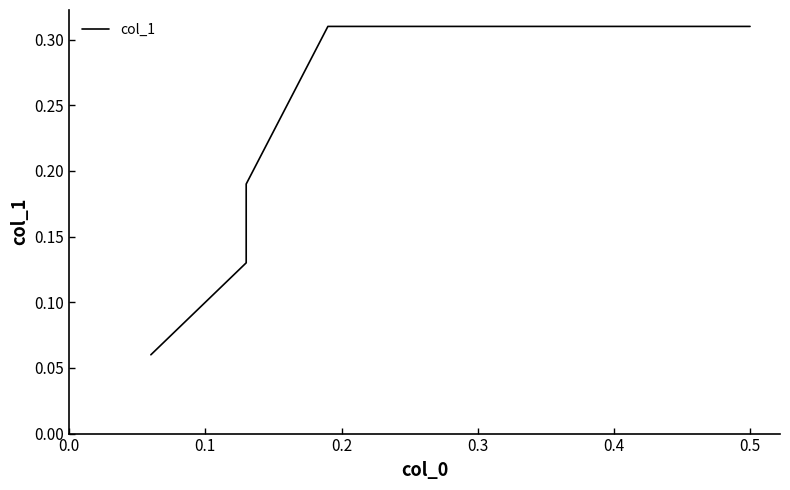

Count the values in the range 0 to 1.

5